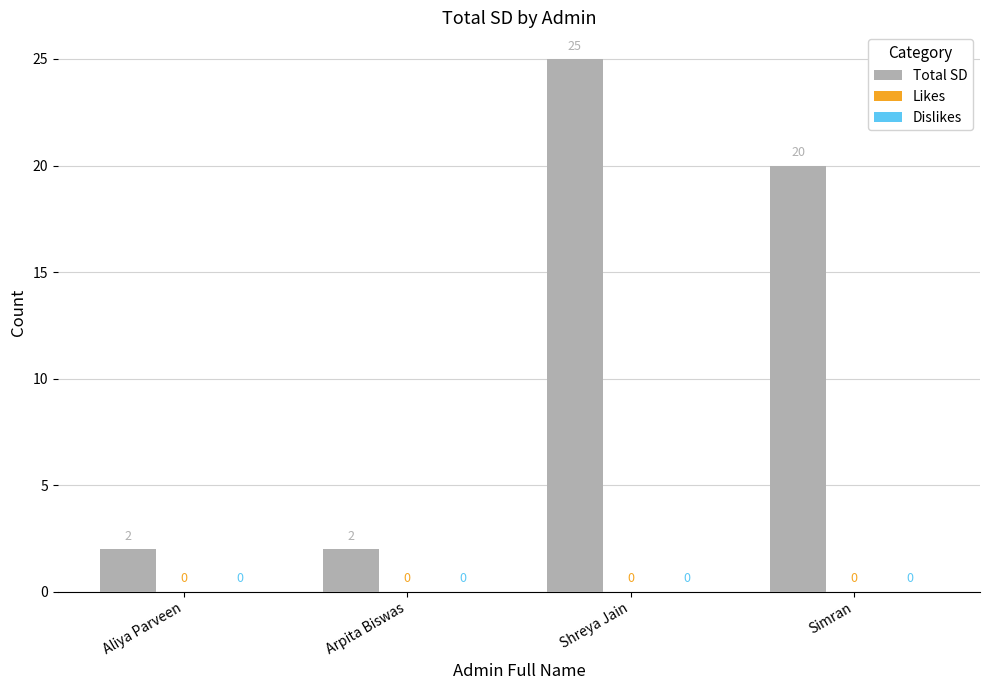

What is the label of the 4th bar from the right?

Aliya Parveen